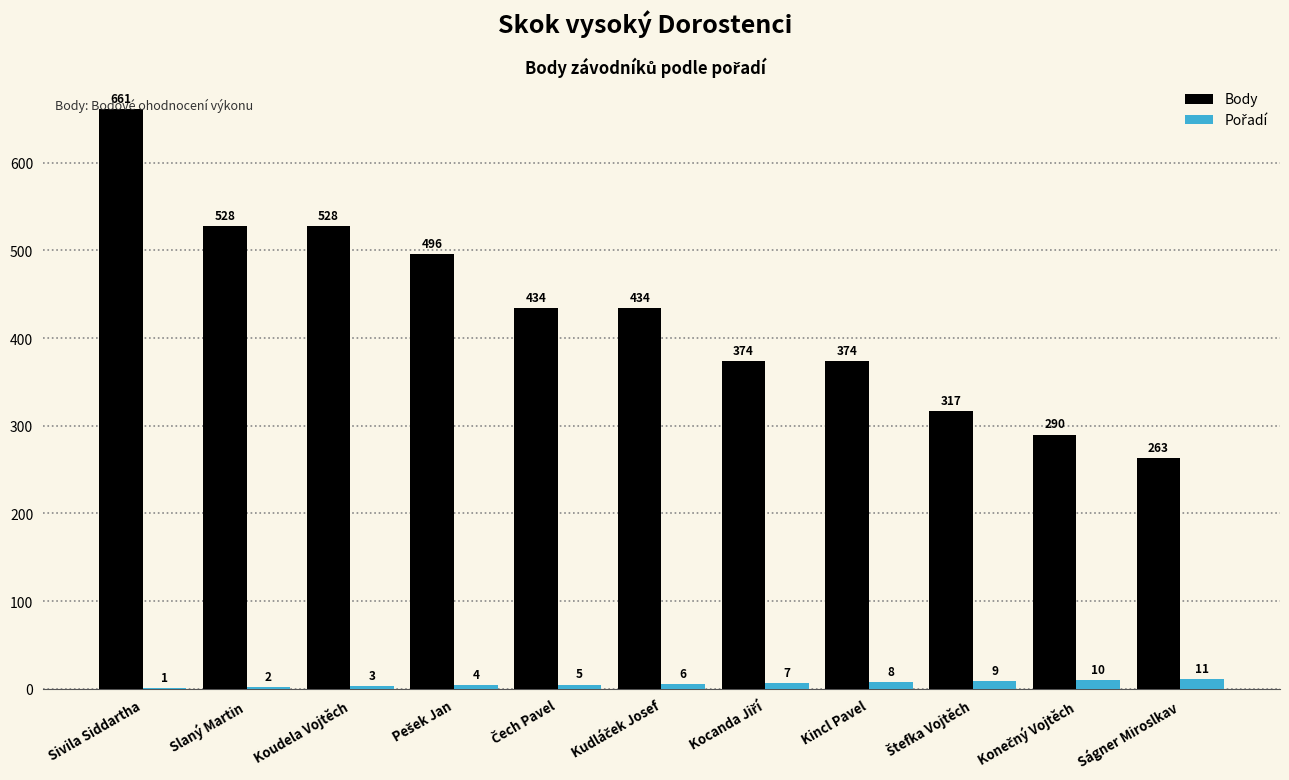

What is the sum of all Body values?

4699